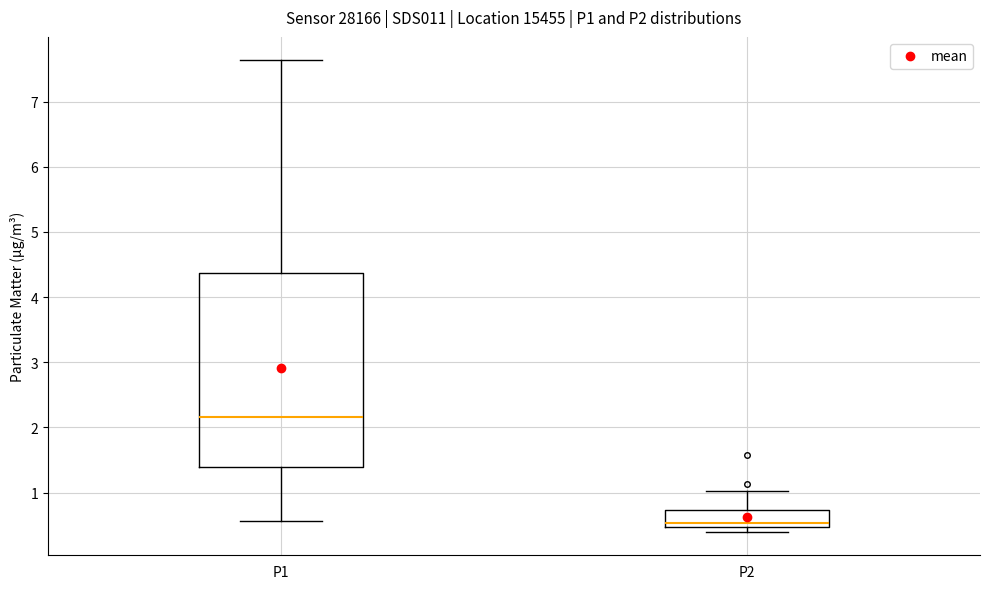

Comparing the boxes themselves (not the whiskers), which one is the tallest?

P1